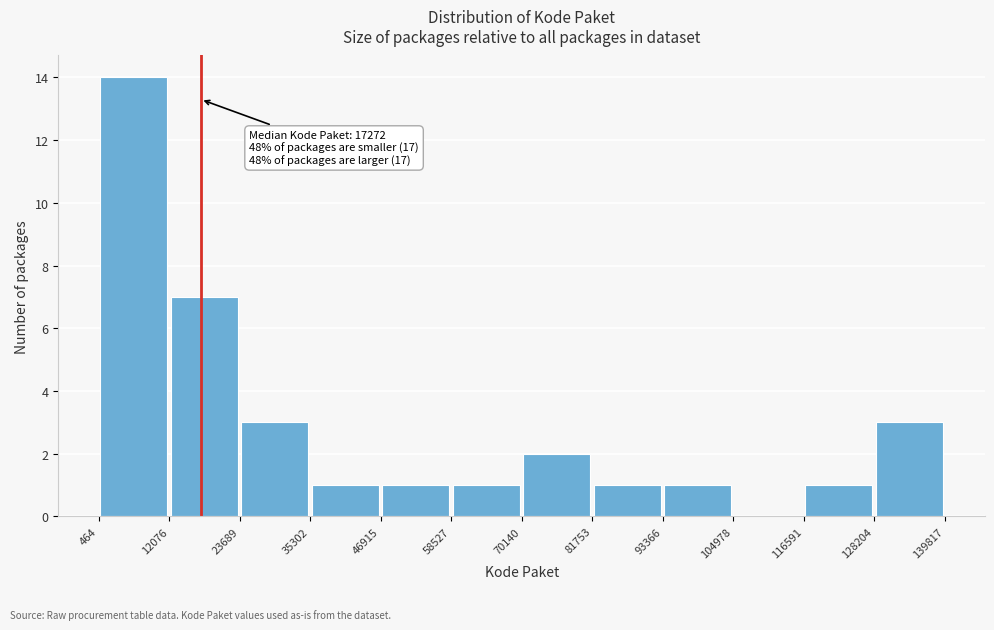

Which range on the x-axis has the tallest bar?

464 to 12076